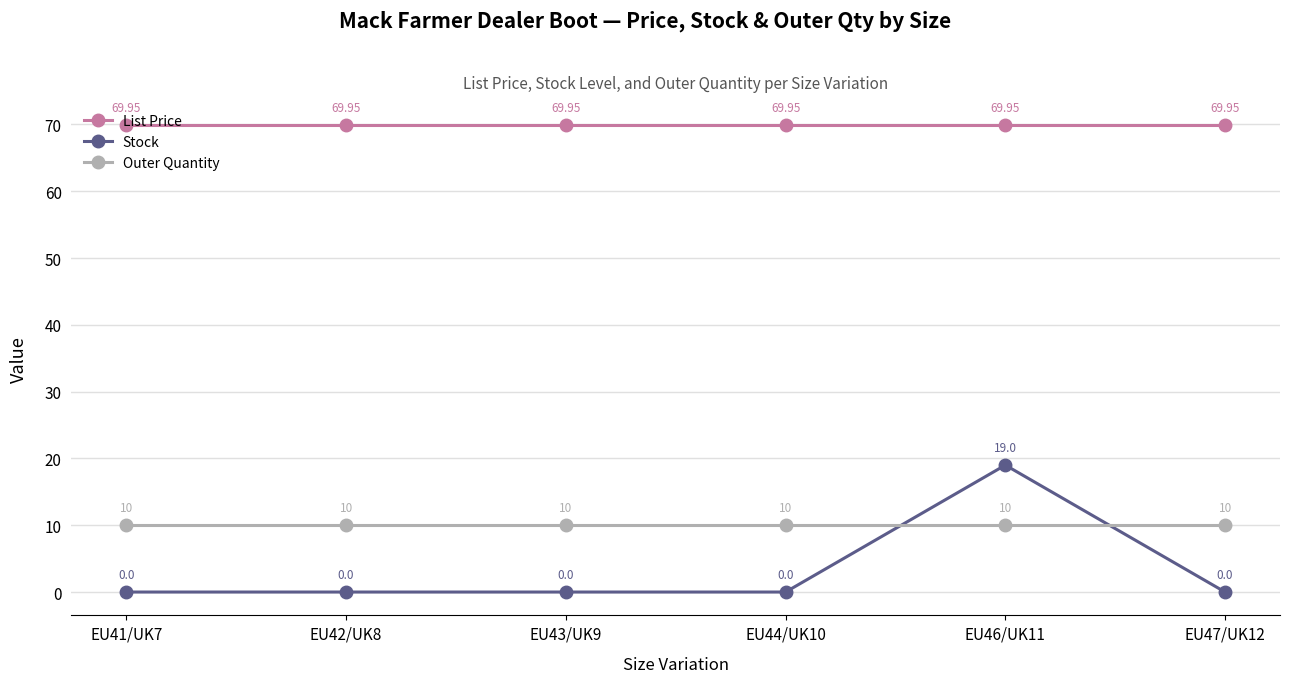

How many times do Stock and Outer Quantity cross each other?

2